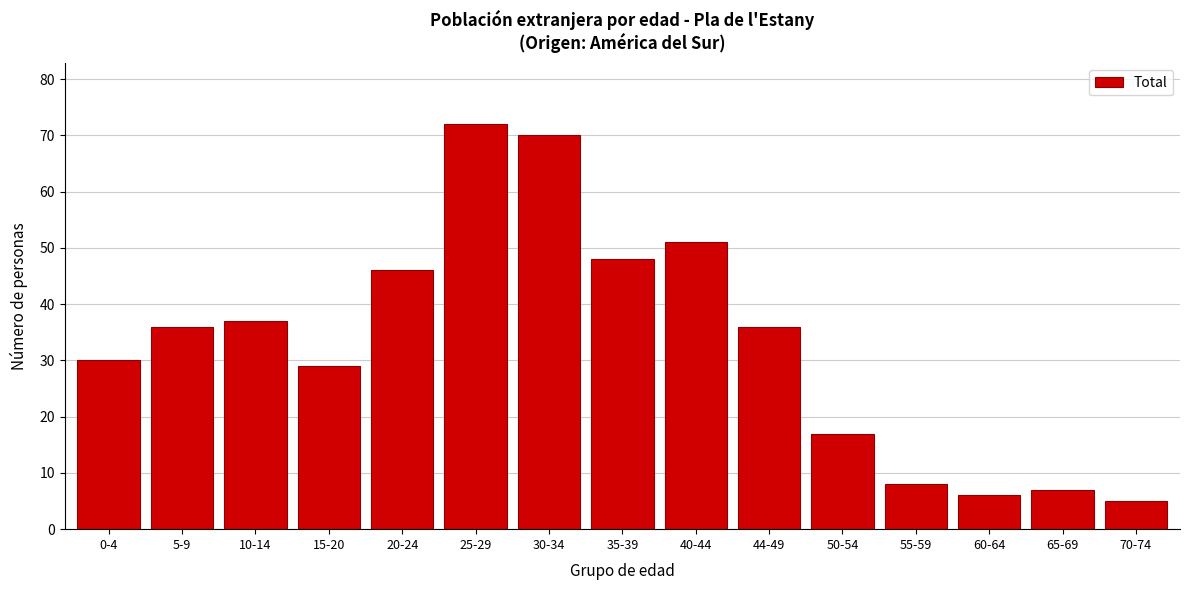

Reading left to right, list all the values displayed in this chart.

0-4=30	5-9=36	10-14=37	15-20=29	20-24=46	25-29=72	30-34=70	35-39=48	40-44=51	44-49=36	50-54=17	55-59=8	60-64=6	65-69=7	70-74=5